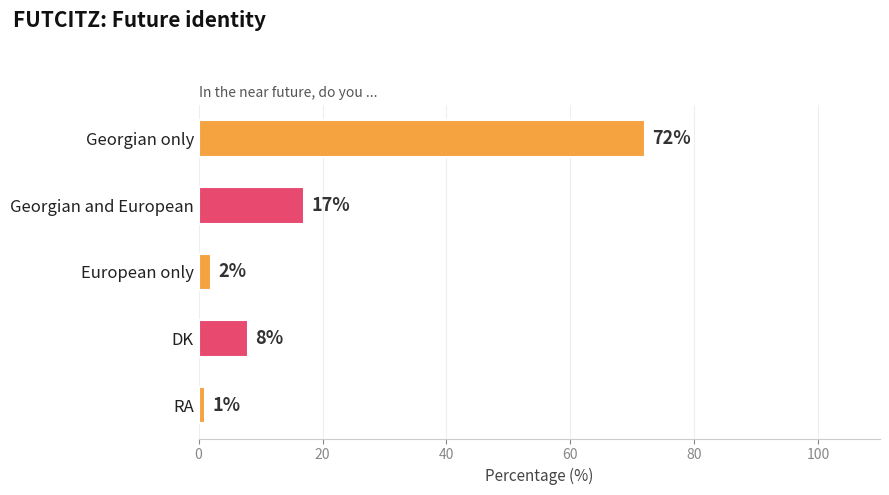

Are the bars grouped side by side (vs. stacked)?

No